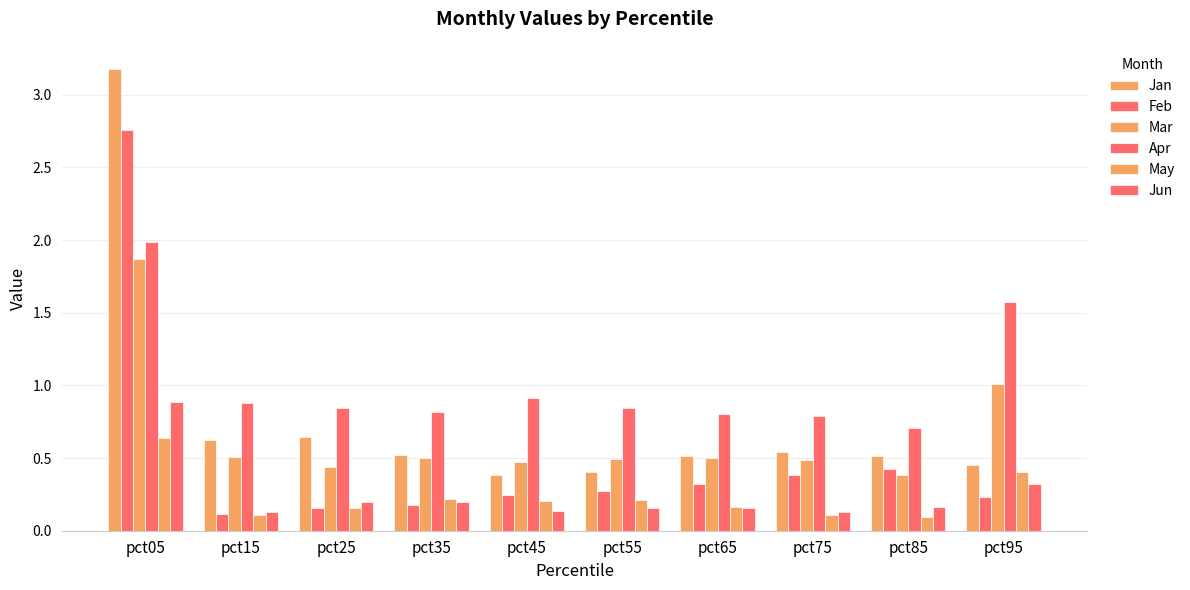

Does the chart contain any negative values?

No